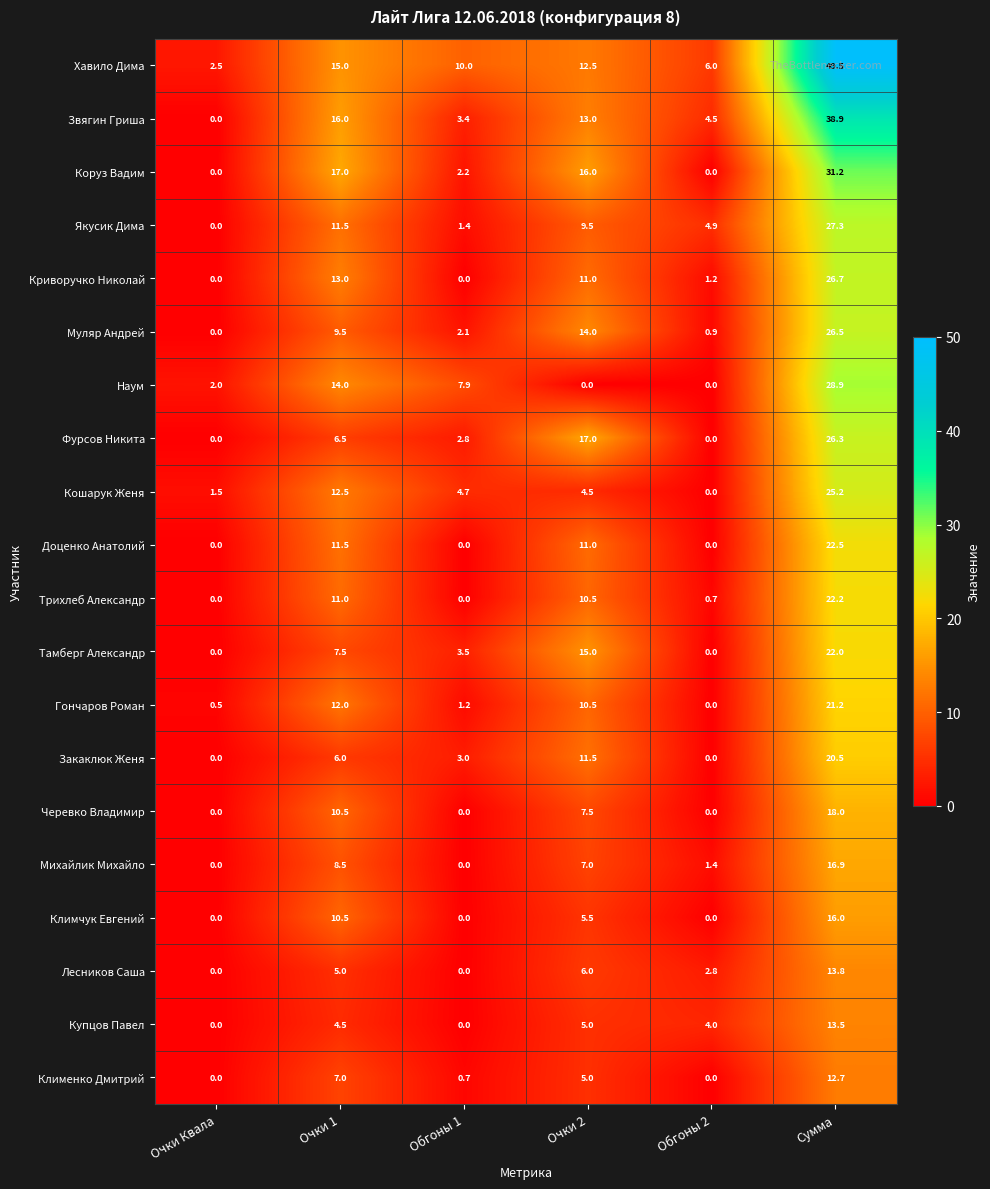

What is the total value across all series at Обгоны 2?

26.4